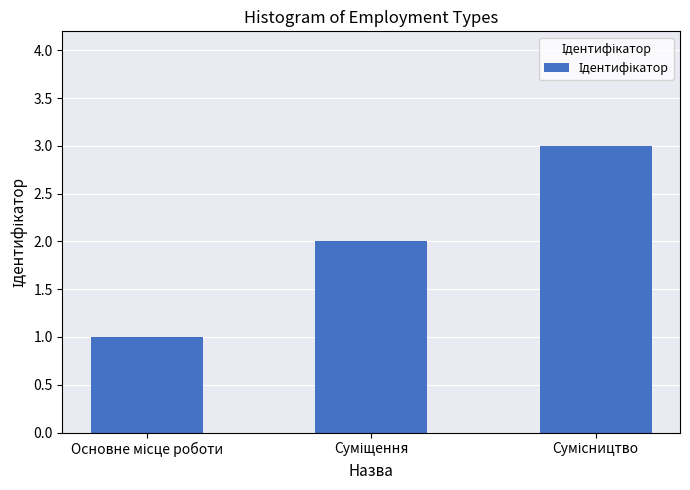

What is the minimum value shown in the chart?

1